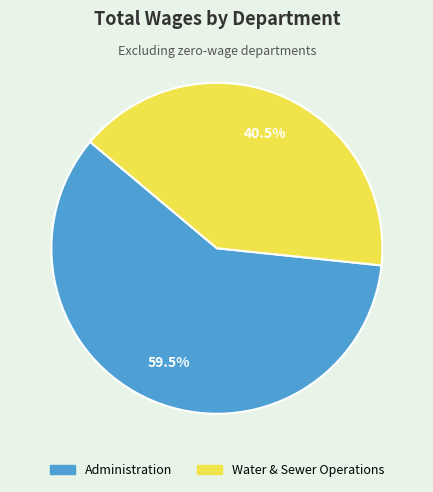

Between Administration and Water & Sewer Operations, which is larger?

Administration